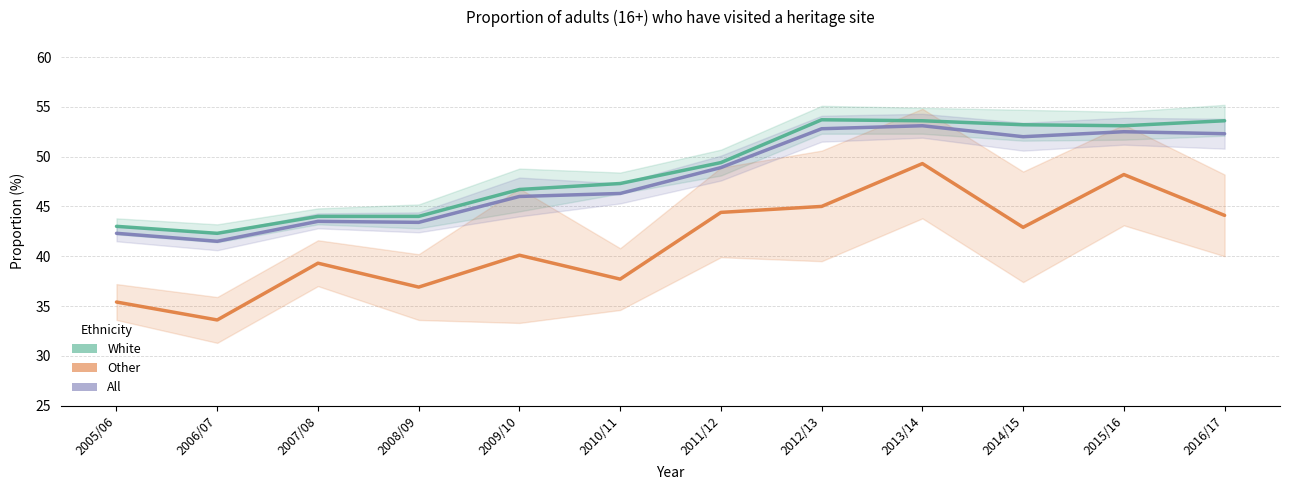

How many values in the White series exceed 49?

6